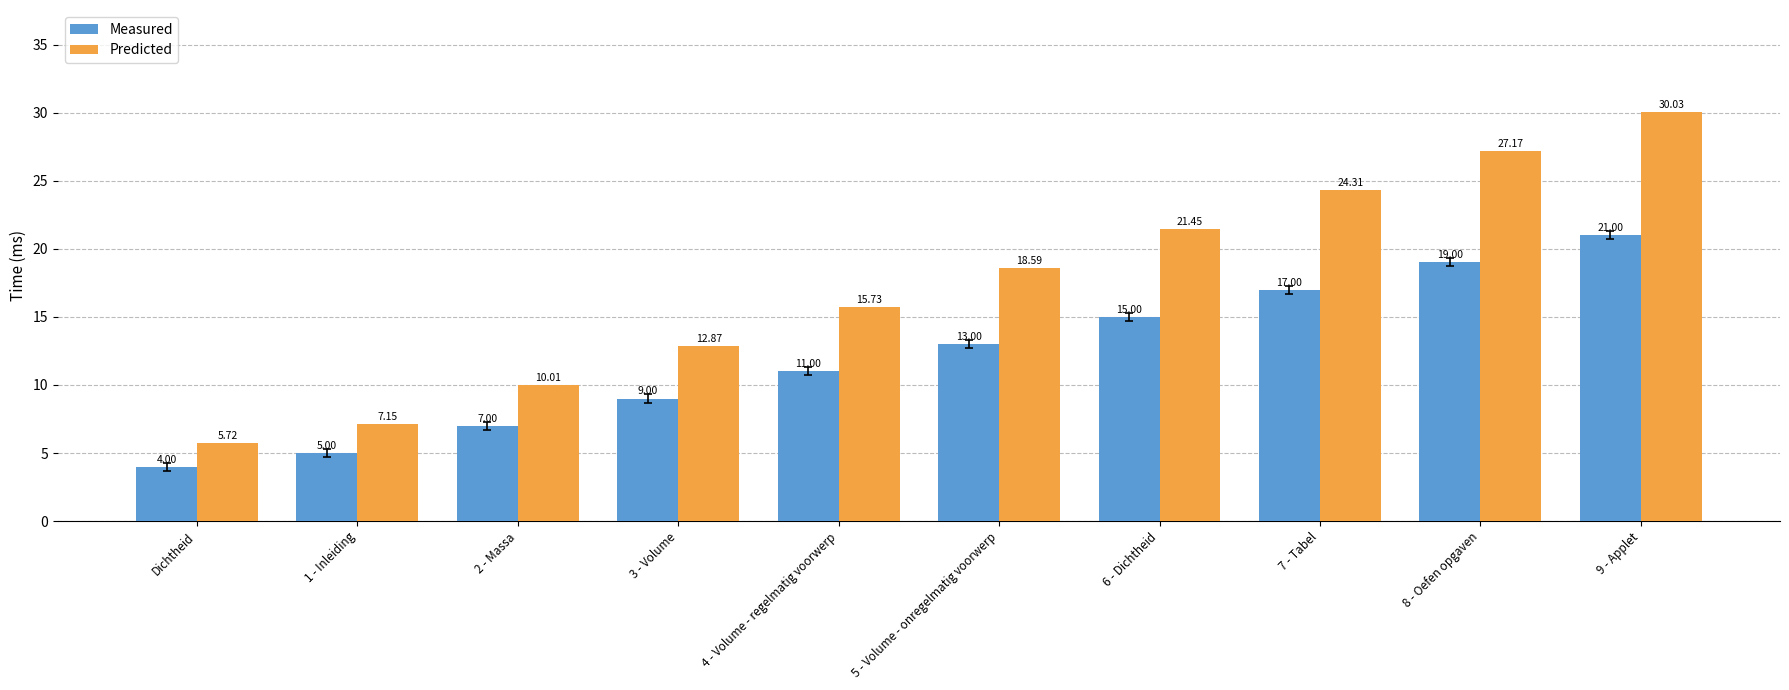

What is the sum of the Measured values at 2 - Massa and 5 - Volume - onregelmatig voorwerp?

20.0